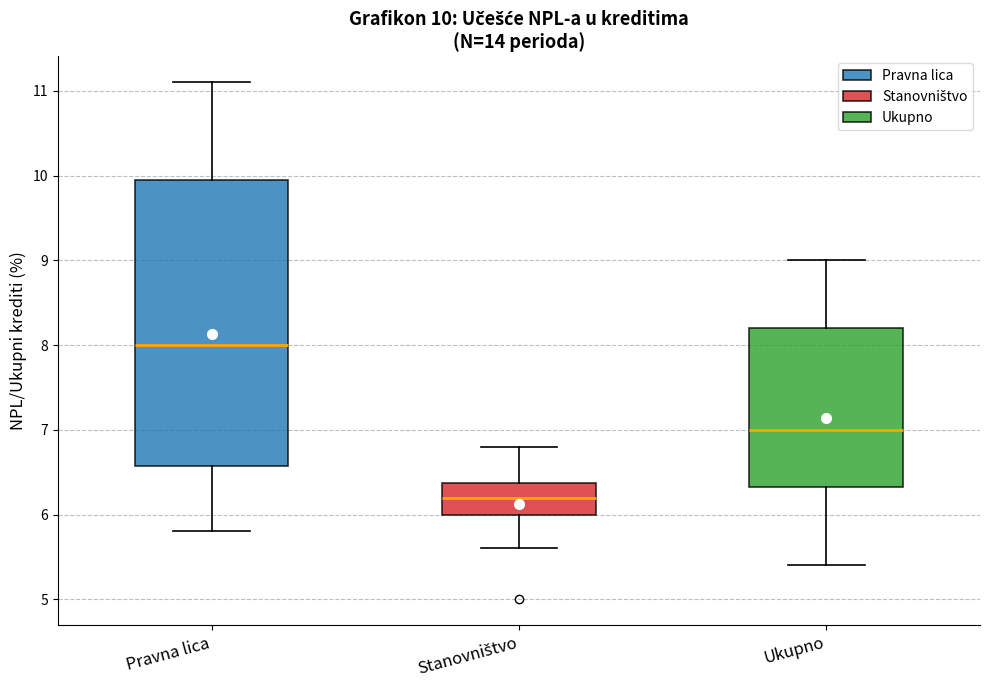

Which box has the highest median line?

Pravna lica